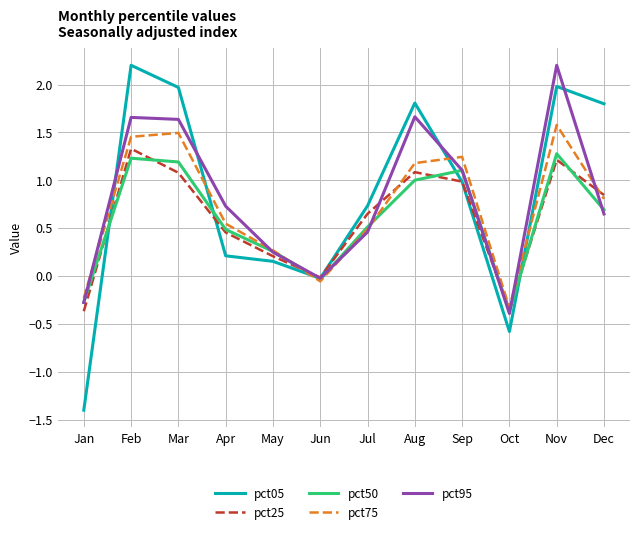

Which label corresponds to the smallest value in the chart?

Jan